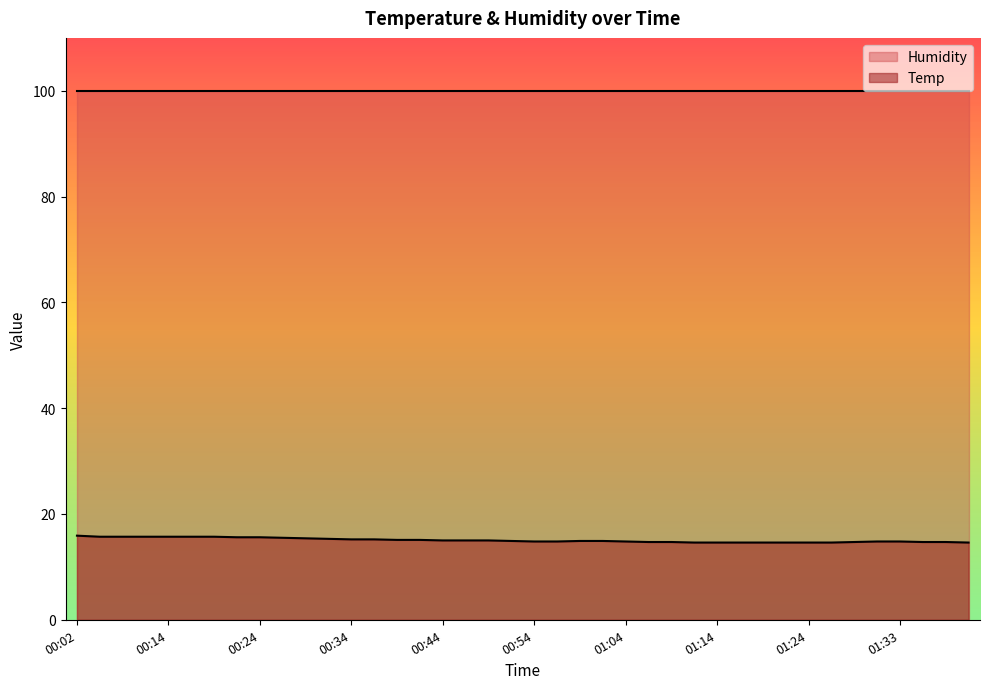

What is the difference between the values at 00:12 and 00:27?

0.2